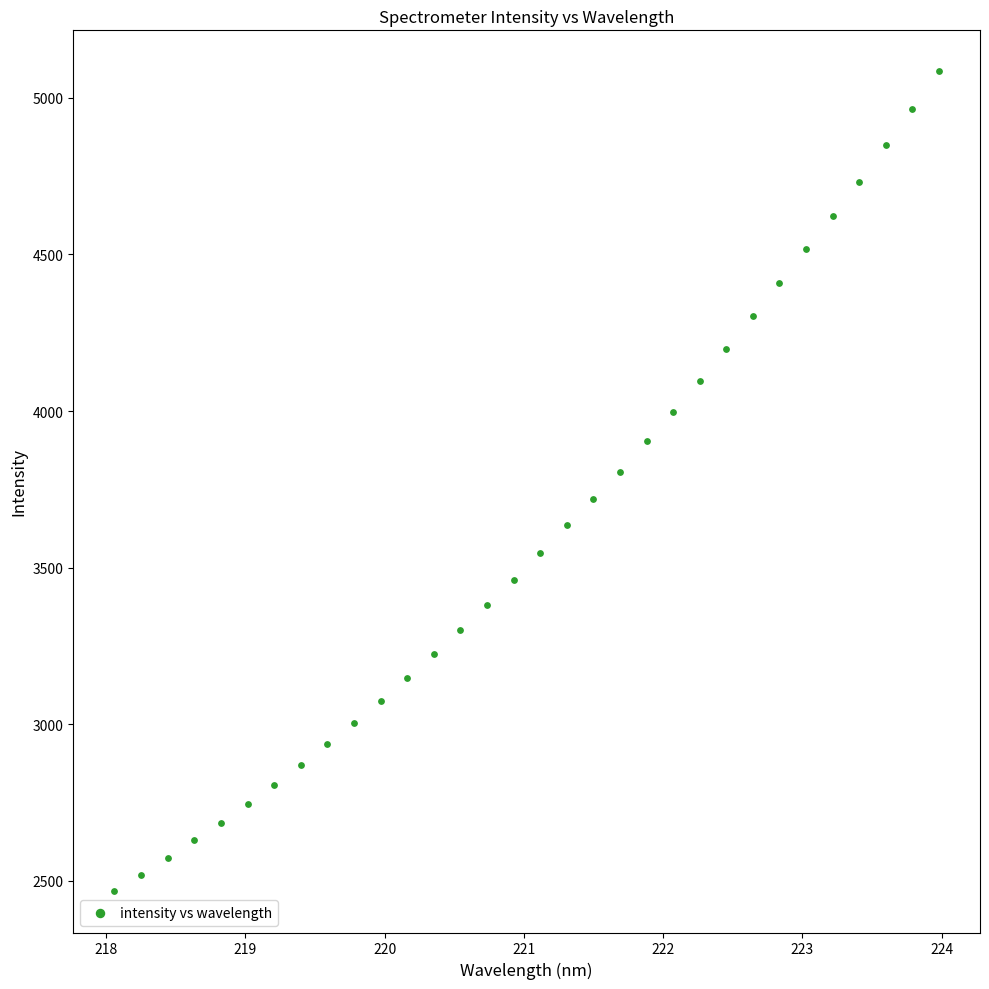

What is the range of X values (max minus min)?

5.9